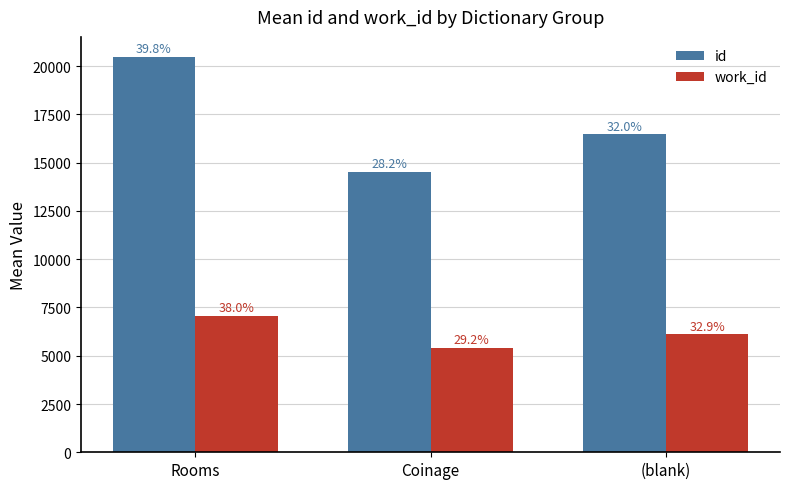

Which label corresponds to the largest value in the chart?

Rooms